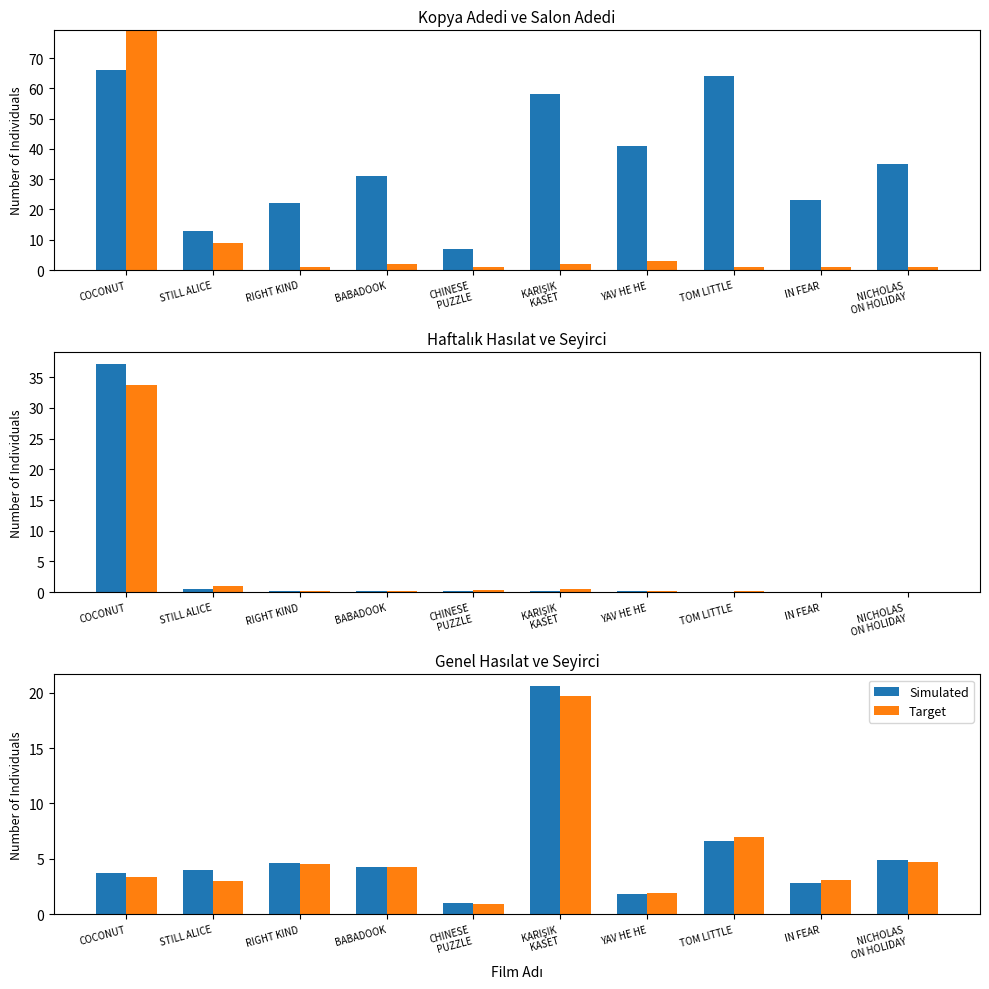

Reading left to right, what are all the values shown in this chart?

Kopya Adedi: COCONUT=66.0	STILL ALICE=13.0	RIGHT KIND=22.0	BABADOOK=31.0	CHINESE
PUZZLE=7.0	KARIŞIK
KASET=58.0	YAV HE HE=41.0	TOM LITTLE=64.0	IN FEAR=23.0	NICHOLAS
ON HOLIDAY=35.0
Salon Adedi: COCONUT=149.0	STILL ALICE=9.0	RIGHT KIND=1.0	BABADOOK=2.0	CHINESE
PUZZLE=1.0	KARIŞIK
KASET=2.0	YAV HE HE=3.0	TOM LITTLE=1.0	IN FEAR=1.0	NICHOLAS
ON HOLIDAY=1.0
Haftalık Hasılat (x10K): COCONUT=37.2	STILL ALICE=0.5	RIGHT KIND=0.2	BABADOOK=0.2	CHINESE
PUZZLE=0.2	KARIŞIK
KASET=0.2	YAV HE HE=0.1	TOM LITTLE=0.1	IN FEAR=0.1	NICHOLAS
ON HOLIDAY=0.1
Haftalık Seyirci (x1K): COCONUT=33.7	STILL ALICE=1.1	RIGHT KIND=0.2	BABADOOK=0.2	CHINESE
PUZZLE=0.4	KARIŞIK
KASET=0.5	YAV HE HE=0.2	TOM LITTLE=0.1	IN FEAR=0.1	NICHOLAS
ON HOLIDAY=0.0
Simulated: COCONUT=3.7	STILL ALICE=4.0	RIGHT KIND=4.7	BABADOOK=4.2	CHINESE
PUZZLE=1.0	KARIŞIK
KASET=20.6	YAV HE HE=1.9	TOM LITTLE=6.6	IN FEAR=2.8	NICHOLAS
ON HOLIDAY=4.9
Target: COCONUT=3.4	STILL ALICE=3.0	RIGHT KIND=4.6	BABADOOK=4.3	CHINESE
PUZZLE=0.9	KARIŞIK
KASET=19.7	YAV HE HE=1.9	TOM LITTLE=7.0	IN FEAR=3.1	NICHOLAS
ON HOLIDAY=4.7